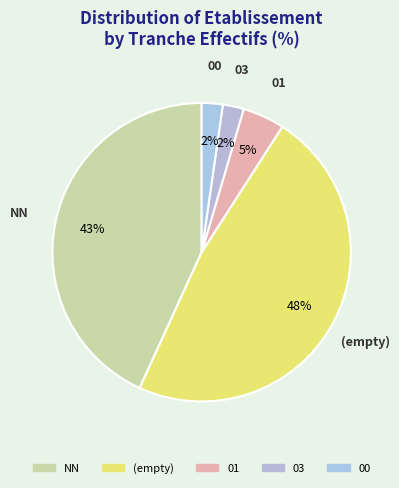

Does 01 represent more than half of the total?

No